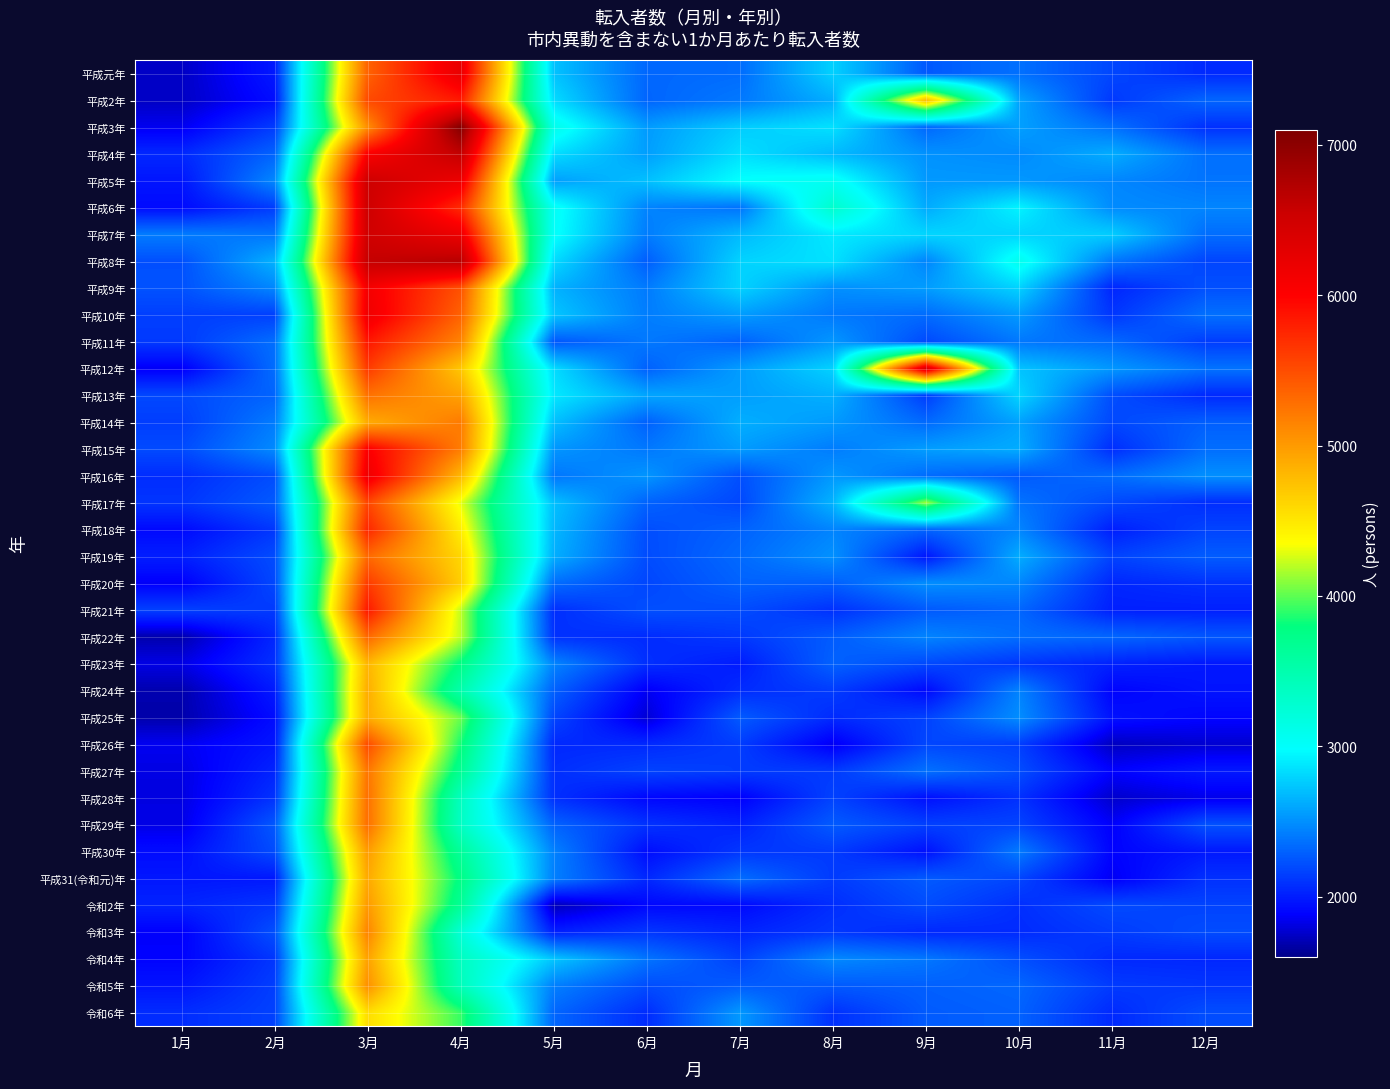

At which category is the sum across all series the highest?

3月